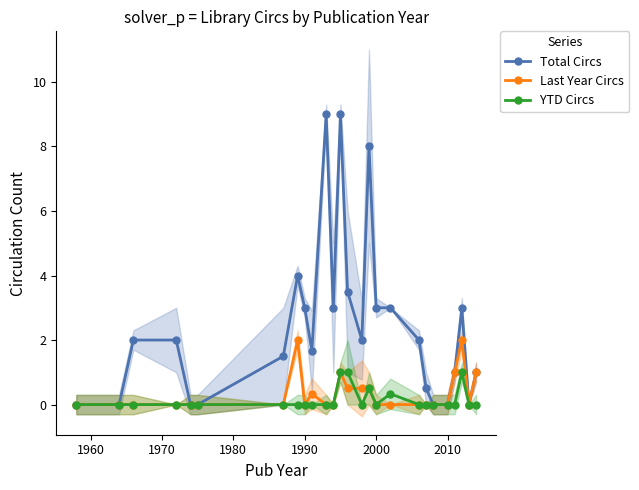

What is the maximum value for Last Year Circs?

2.0